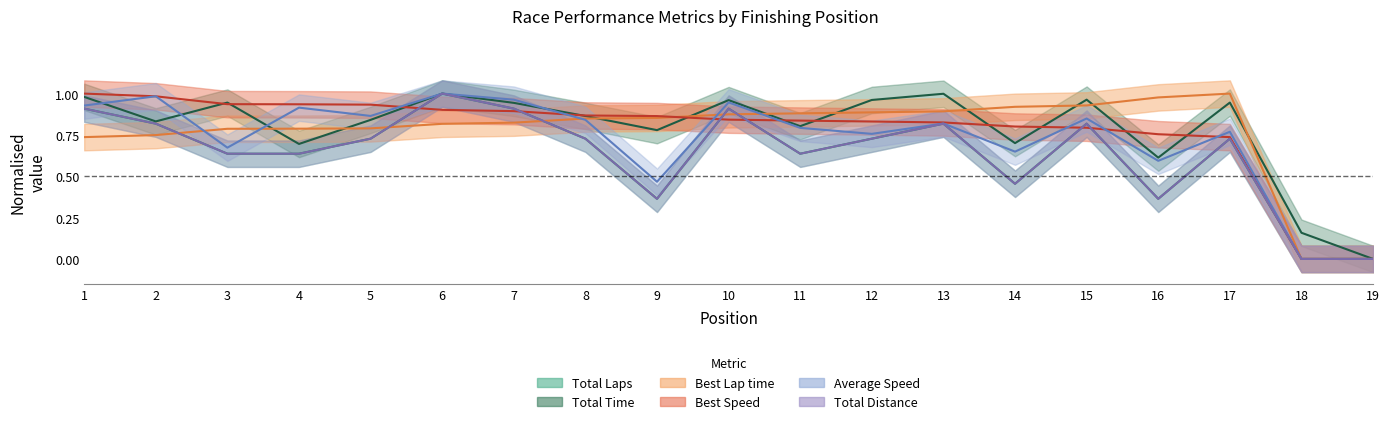

Reading left to right, list all the values displayed in this chart.

Total Laps: 1=0.9	2=0.8	3=0.6	4=0.6	5=0.7	6=1.0	7=0.9	8=0.7	9=0.4	10=0.9	11=0.6	12=0.7	13=0.8	14=0.5	15=0.8	16=0.4	17=0.7	18=0.0	19=0.0
Total Time: 1=1.0	2=0.8	3=0.9	4=0.7	5=0.8	6=1.0	7=0.9	8=0.9	9=0.8	10=1.0	11=0.8	12=1.0	13=1.0	14=0.7	15=1.0	16=0.6	17=0.9	18=0.2	19=0.0
Best Lap time: 1=0.7	2=0.7	3=0.8	4=0.8	5=0.8	6=0.8	7=0.8	8=0.8	9=0.9	10=0.9	11=0.9	12=0.9	13=0.9	14=0.9	15=0.9	16=1.0	17=1.0	18=0.0	19=0.0
Best Speed: 1=1.0	2=1.0	3=0.9	4=0.9	5=0.9	6=0.9	7=0.9	8=0.9	9=0.9	10=0.8	11=0.8	12=0.8	13=0.8	14=0.8	15=0.8	16=0.8	17=0.7	18=0.0	19=0.0
Average Speed: 1=0.9	2=1.0	3=0.7	4=0.9	5=0.9	6=1.0	7=1.0	8=0.8	9=0.5	10=0.9	11=0.8	12=0.8	13=0.8	14=0.6	15=0.8	16=0.6	17=0.8	18=0.0	19=0.0
Total Distance: 1=0.9	2=0.8	3=0.6	4=0.6	5=0.7	6=1.0	7=0.9	8=0.7	9=0.4	10=0.9	11=0.6	12=0.7	13=0.8	14=0.5	15=0.8	16=0.4	17=0.7	18=0.0	19=0.0